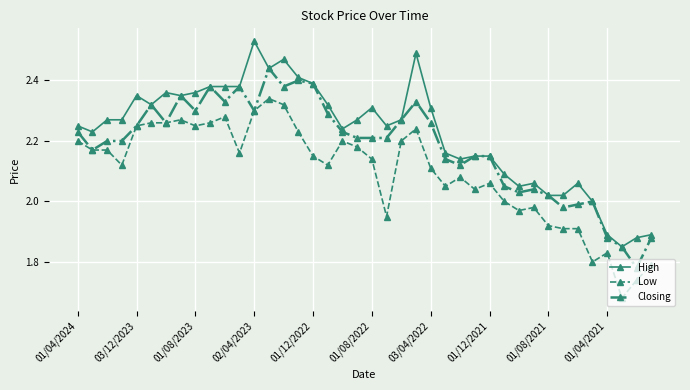

Rank the series by their maximum value, from lowest to highest.

Low, Closing, High